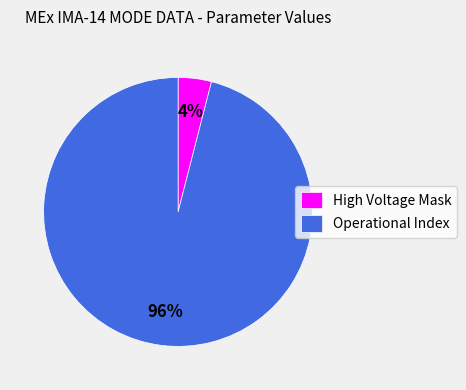

True or false: High Voltage Mask accounts for 4% of the total.

True